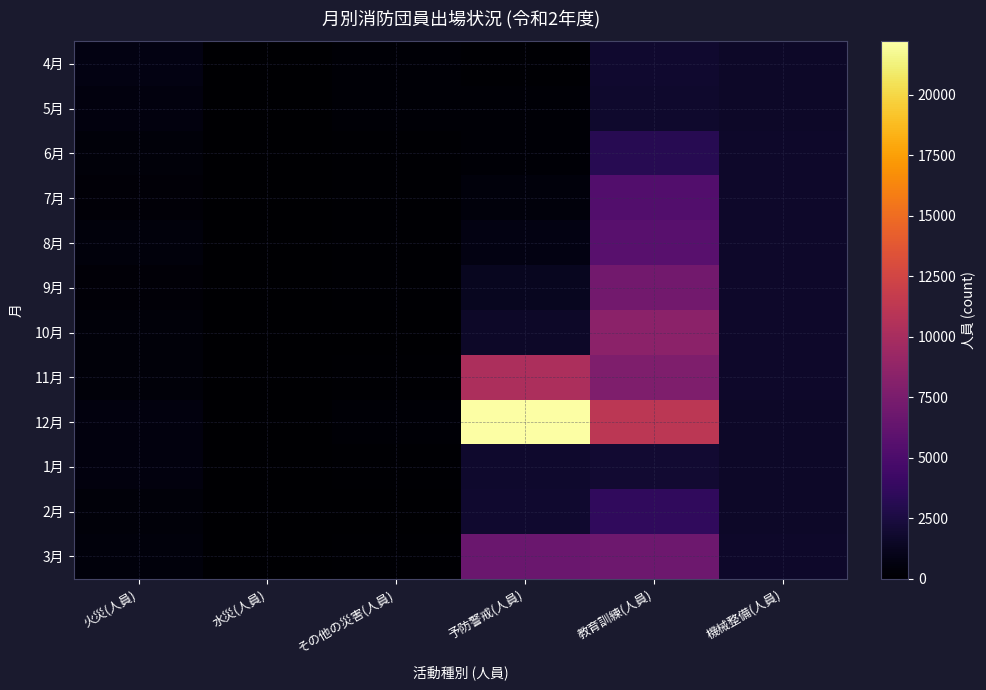

Which has a higher value, 教育訓練(人員) or 水災(人員)?

教育訓練(人員)